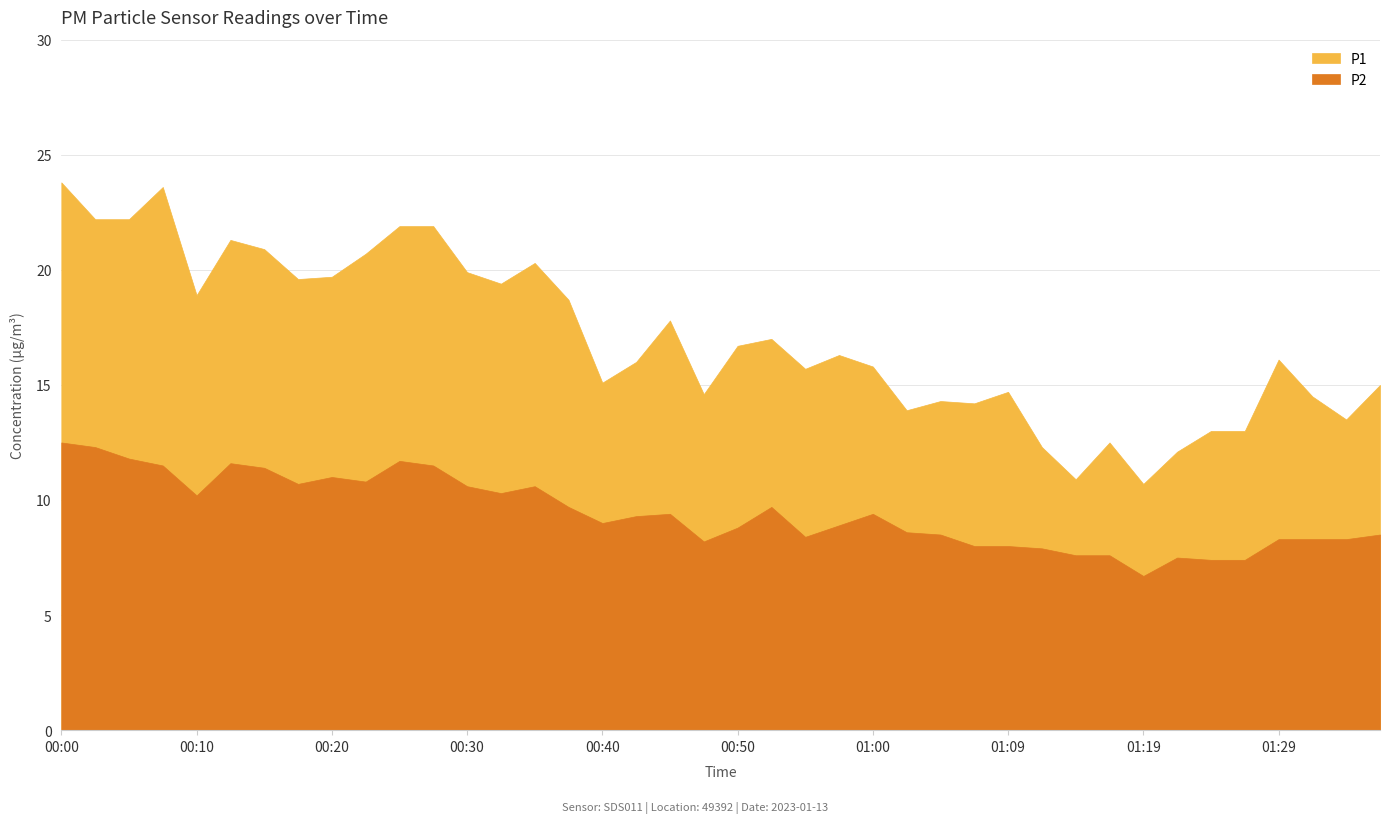

True or false: P1 and P2 cross at least once.

False